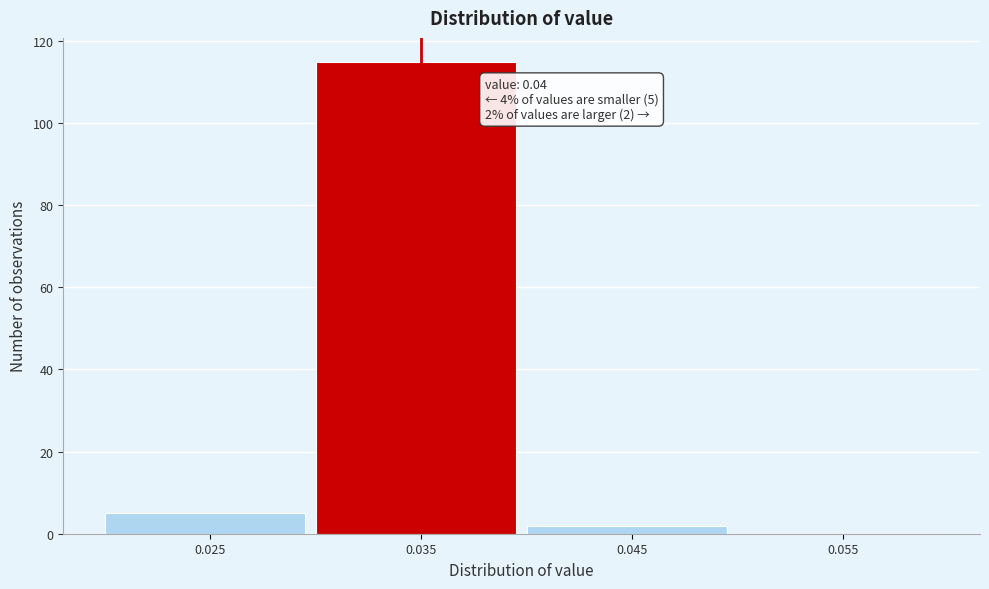

Reading left to right, list all the values displayed in this chart.

0.025=5	0.035=115	0.045=2	0.055=0